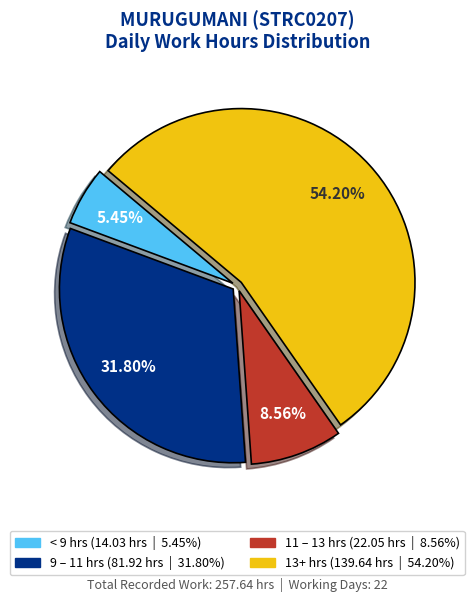

Does any single category account for the majority?

Yes